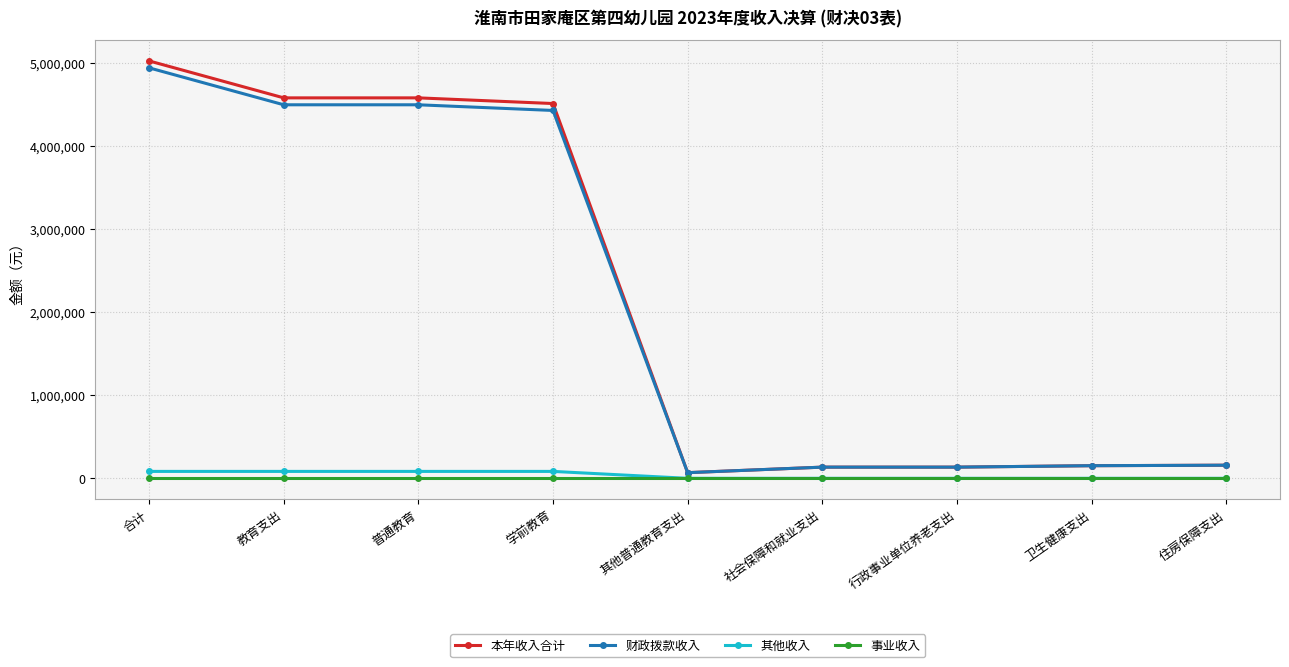

What is the maximum value shown in the chart?

5029052.0